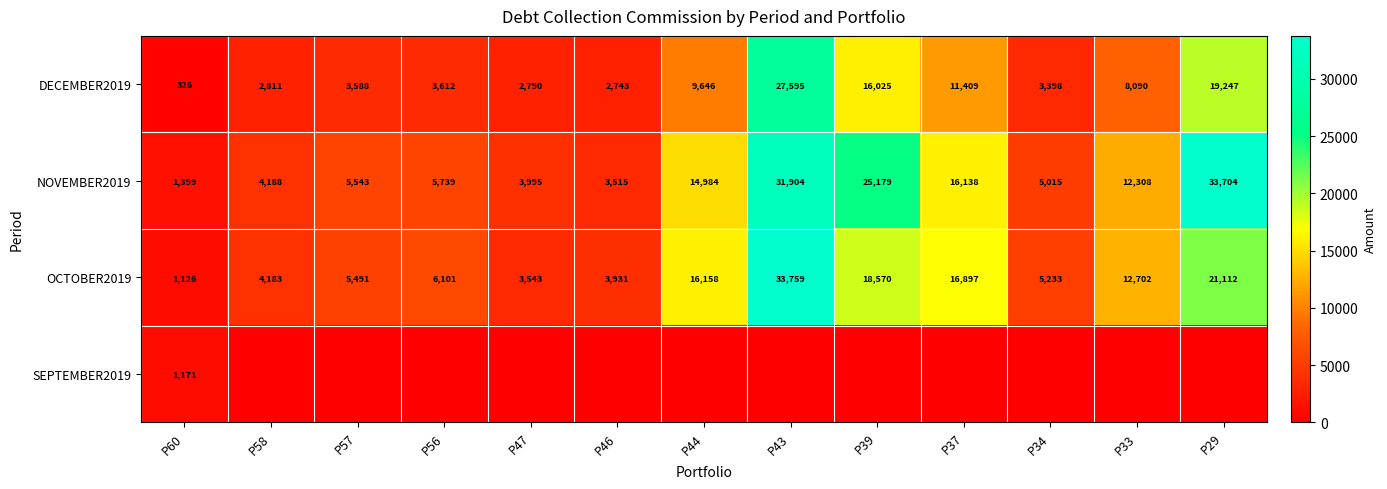

Rank the categories by NOVEMBER2019 value from lowest to highest.

P60, P46, P47, P58, P34, P57, P56, P33, P44, P37, P39, P43, P29